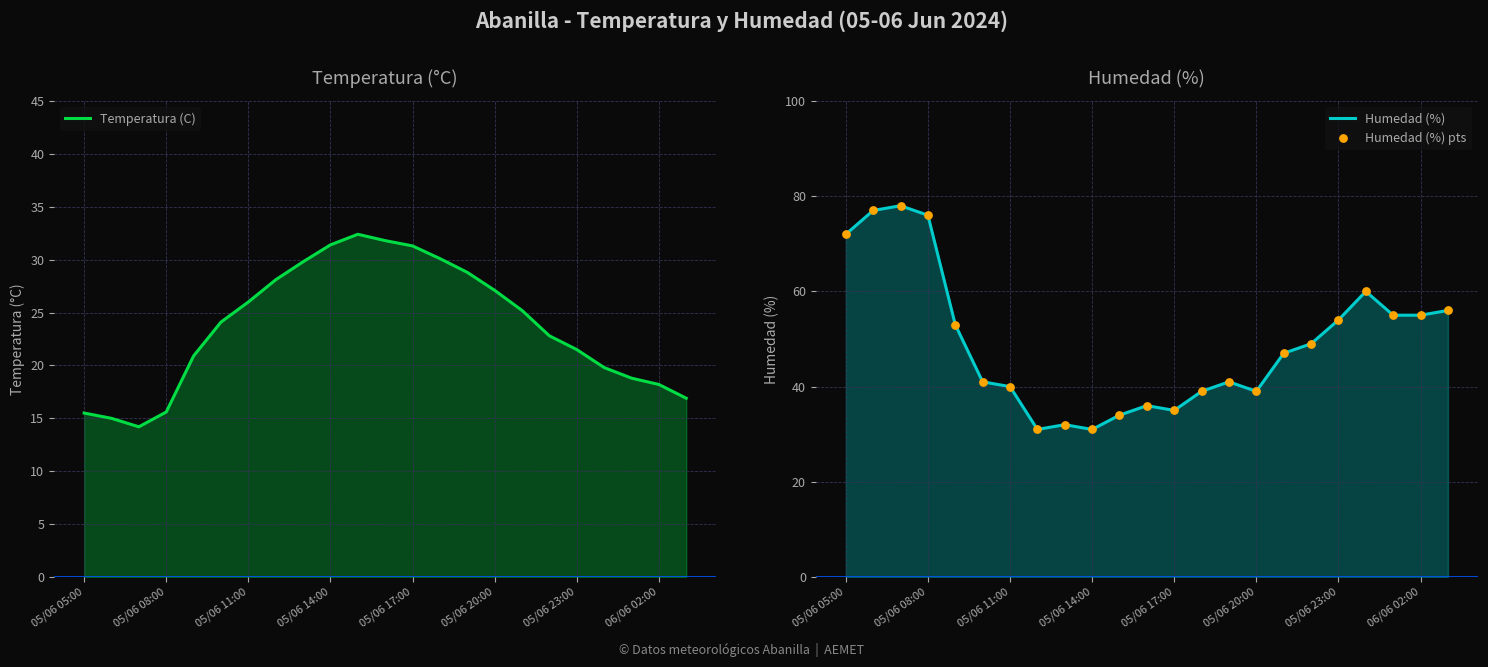

What are all the series names shown in the legend?

Temperatura (C), Humedad (%), Humedad (%) pts